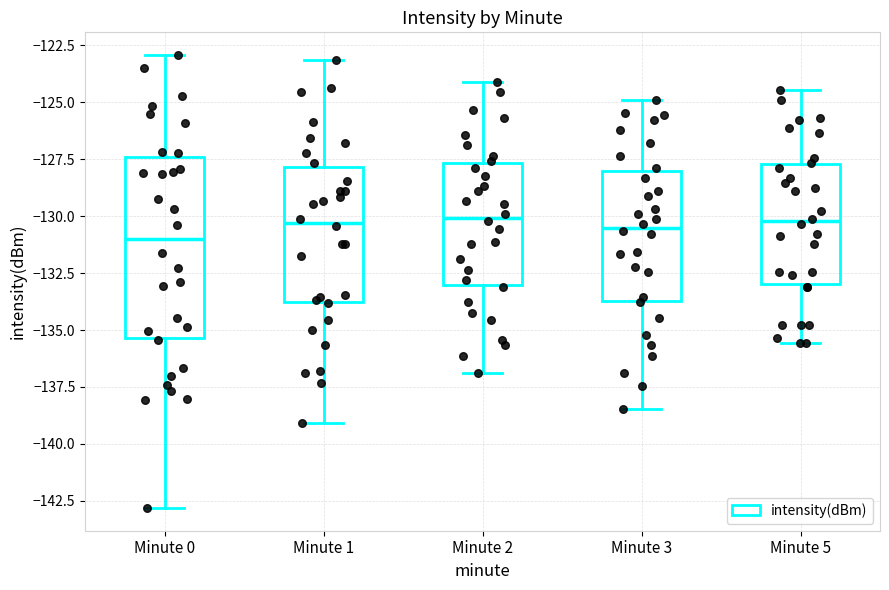

Which box has the lowest median line?

Minute 0